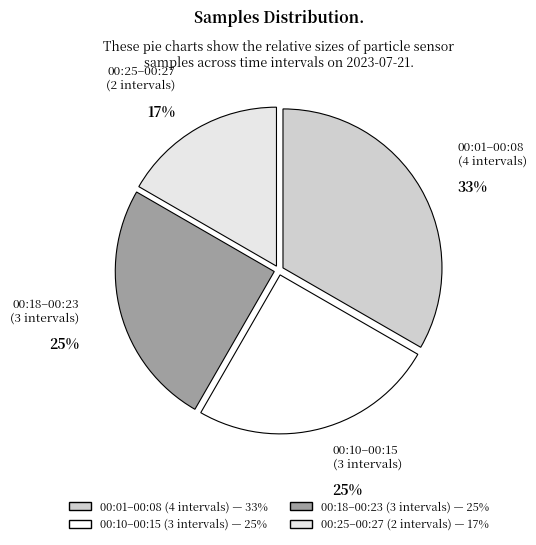

What is the smallest slice in the pie chart?

00:25–00:27 (2 intervals)